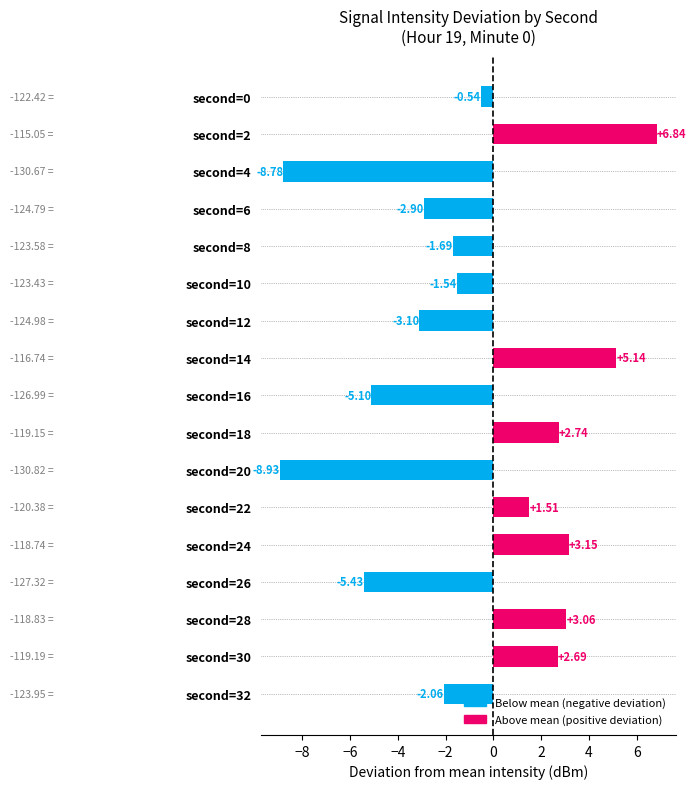

What is the value of the 14th bar from the left?

-127.3